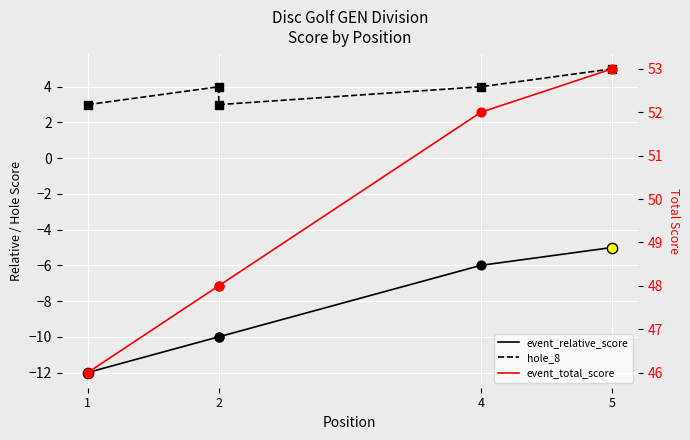

Which series reaches the maximum Y coordinate?

event_total_score